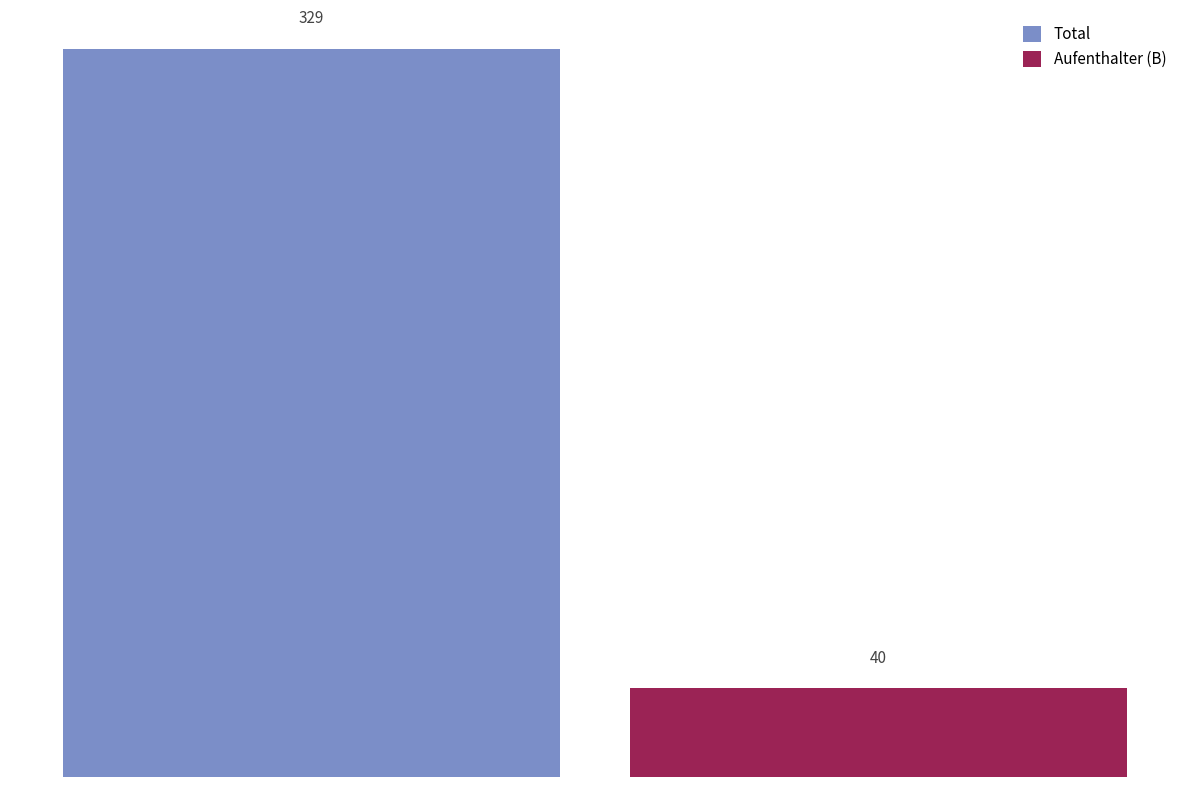

List the series in order of their peak value, highest first.

Total, Aufenthalter (B)